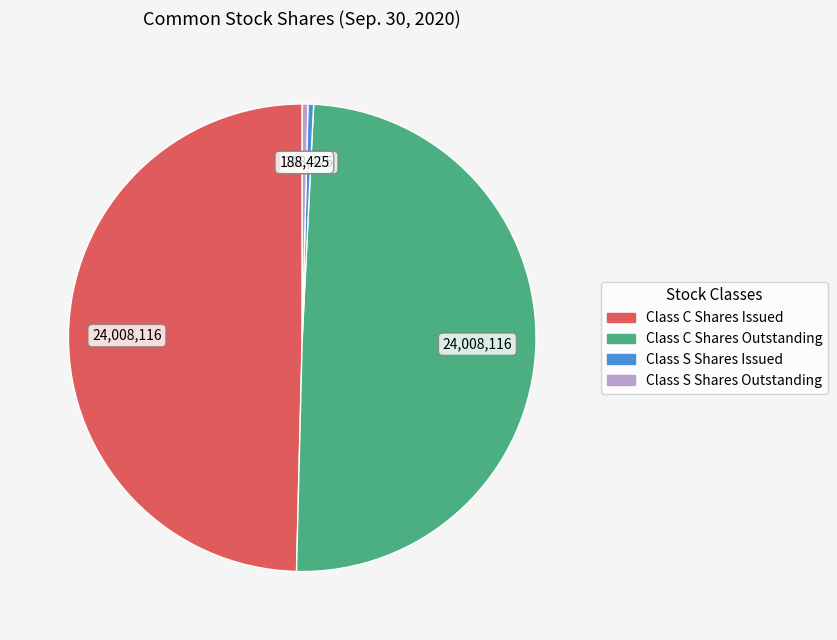

Is there a majority slice in this chart?

No